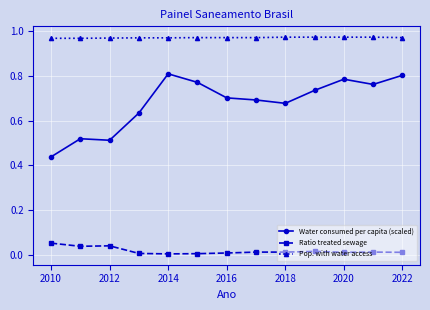

True or false: Pop. with water access and Water consumed per capita (scaled) intersect in this chart.

False